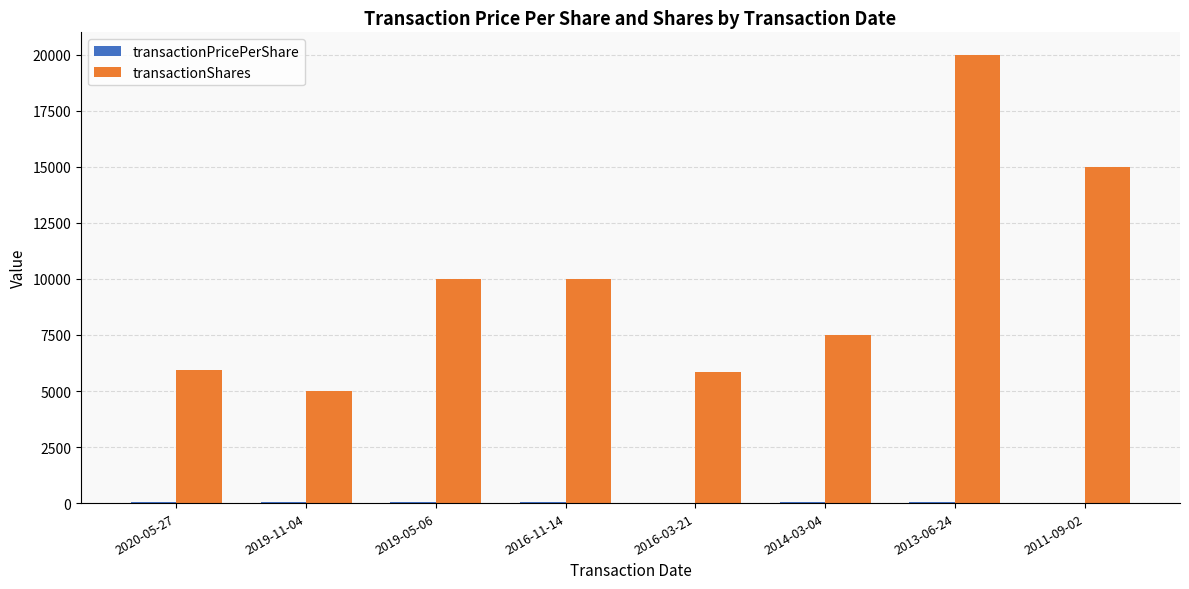

Is it true that transactionShares equals 10000.0 at 2016-11-14?

True